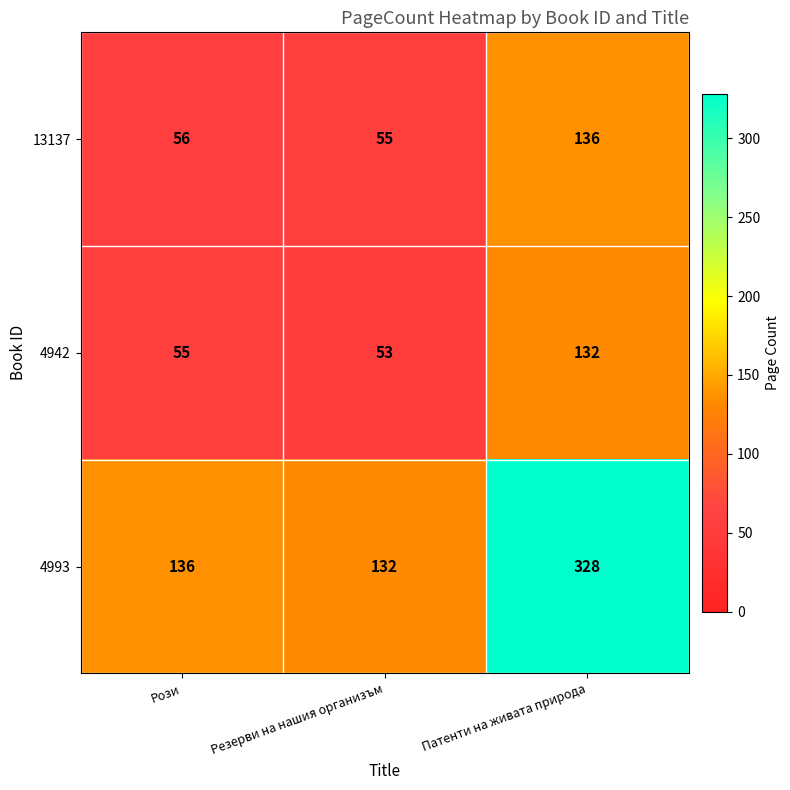

What is the total value across all series at Резерви на нашия организъм?

240